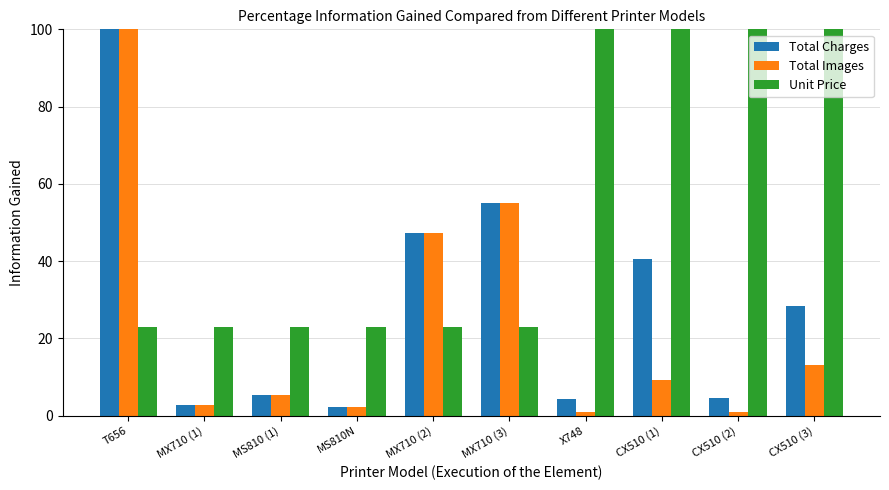

What is the difference between the highest and lowest values at CX510 (3)?

87.0